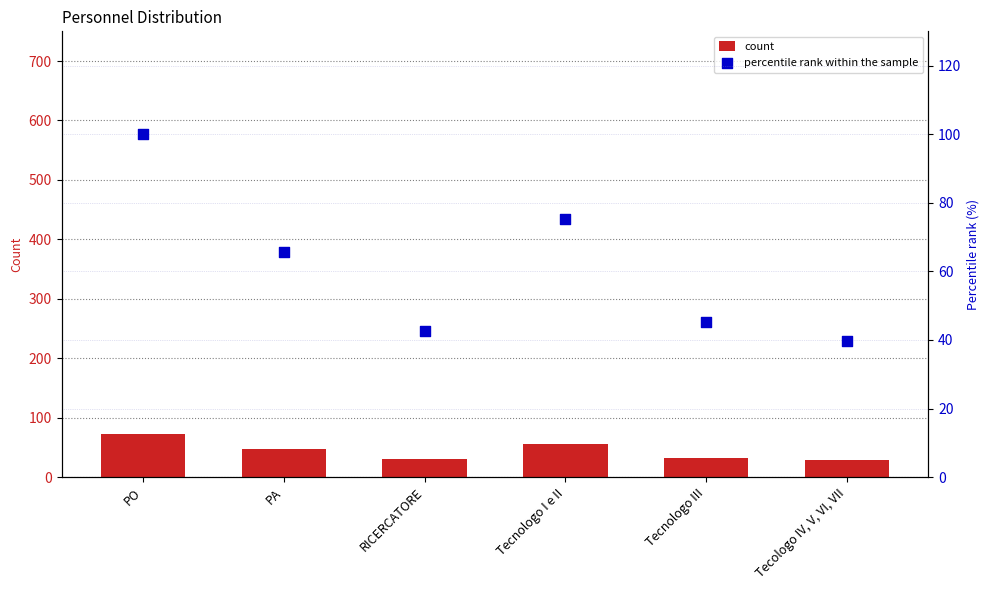

Which series has the largest total across all categories?

percentile rank within the sample